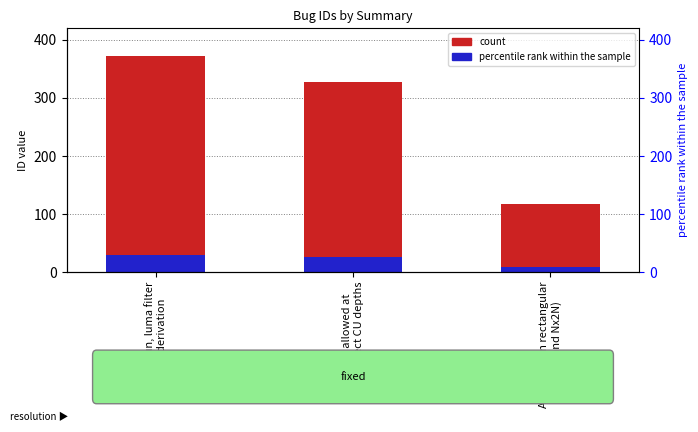

How many bars are there in total?

3